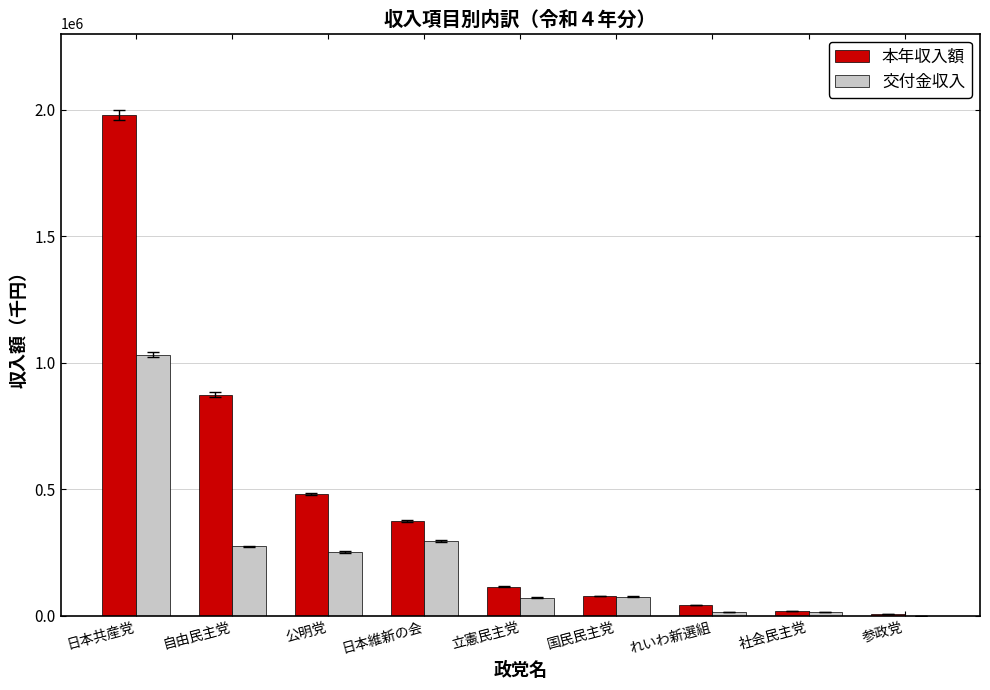

Is it true that 本年収入額 equals 399433 at 自由民主党?

False